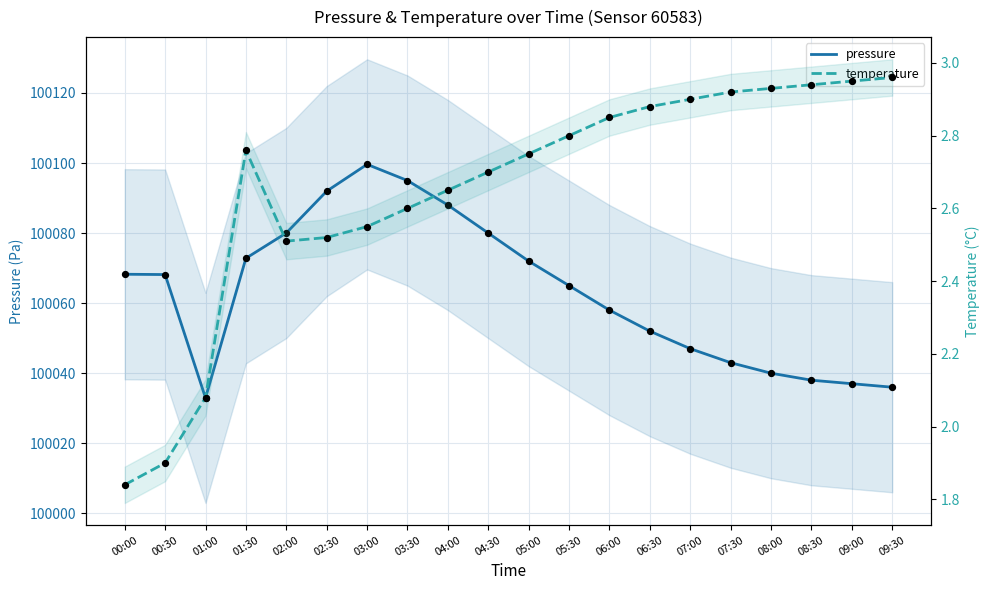

At how many categories does at least one series exceed 13285?

20